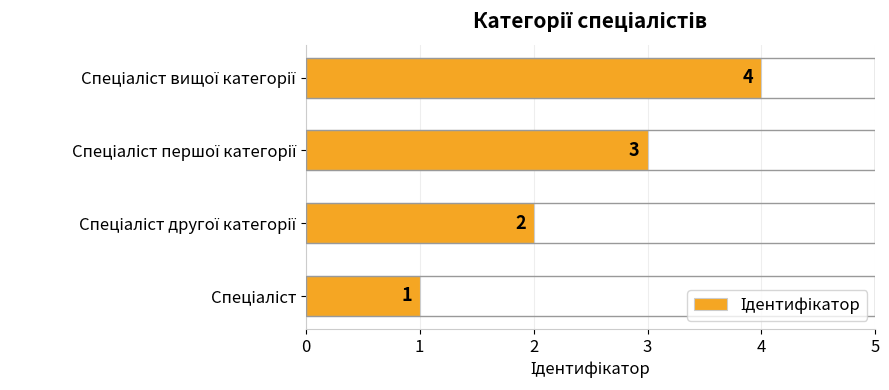

What is the greatest value displayed?

4